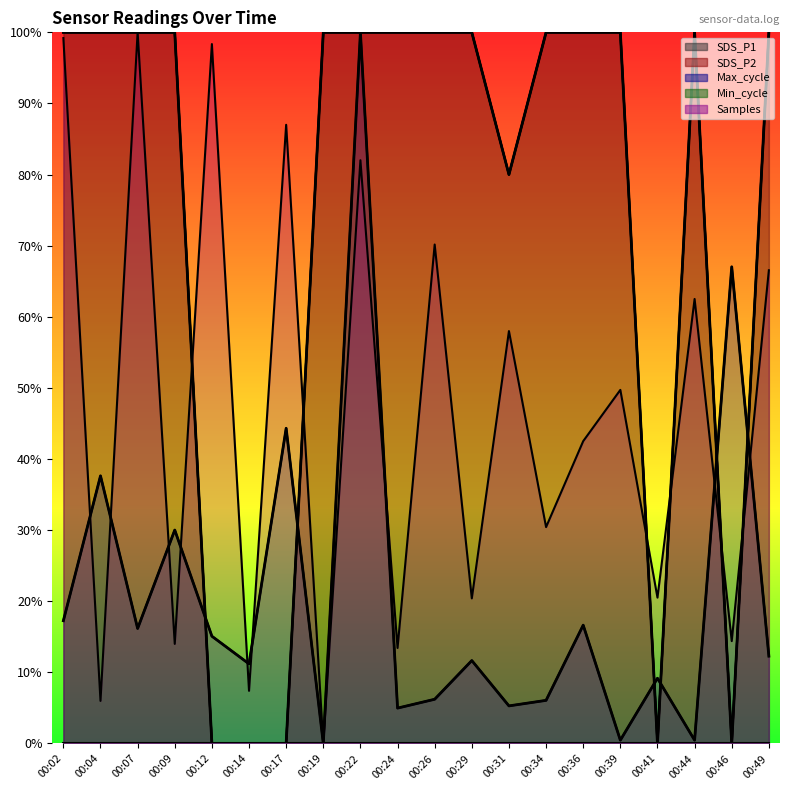

At which category is the sum across all series the highest?

00:02